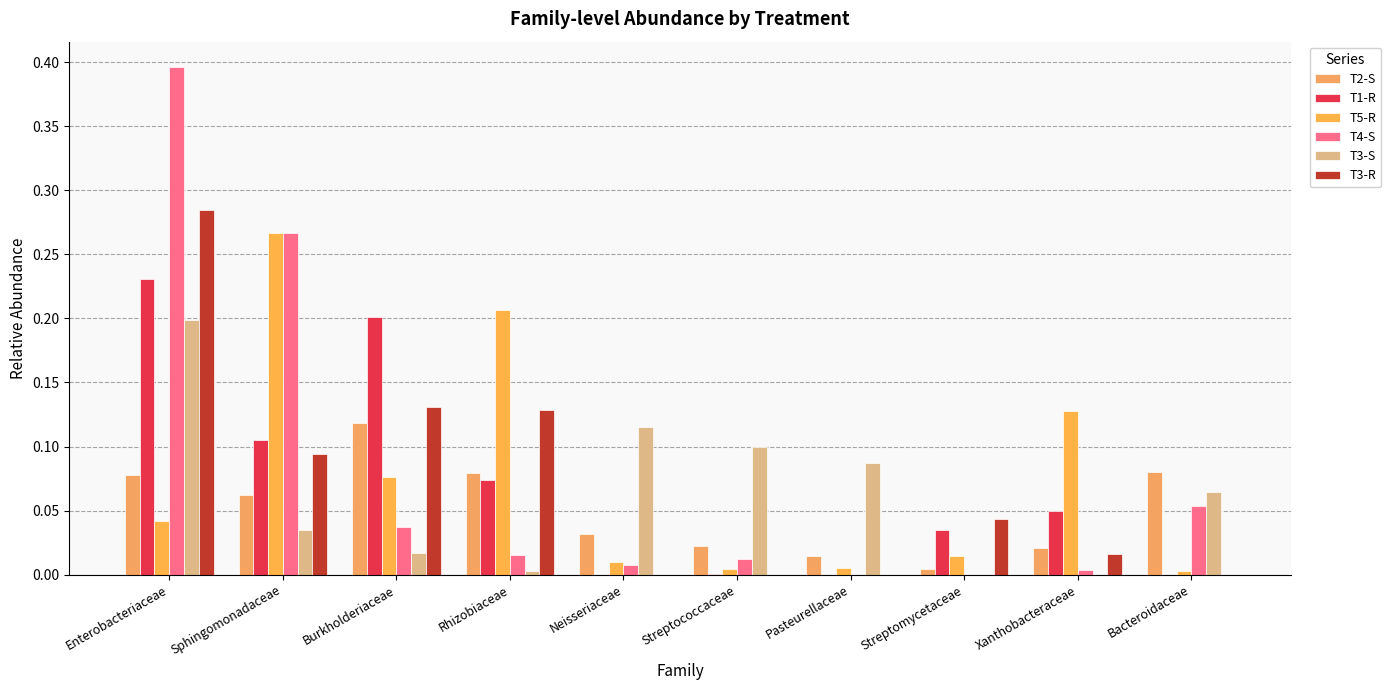

Reading right to left, list all the values displayed in this chart.

T2-S: 0.1	0.0	0.0	0.0	0.0	0.0	0.1	0.1	0.1	0.1
T1-R: 0.0	0.0	0.0	0.0	0.0	0.0	0.1	0.2	0.1	0.2
T5-R: 0.0	0.1	0.0	0.0	0.0	0.0	0.2	0.1	0.3	0.0
T4-S: 0.1	0.0	0.0	0.0	0.0	0.0	0.0	0.0	0.3	0.4
T3-S: 0.1	0.0	0.0	0.1	0.1	0.1	0.0	0.0	0.0	0.2
T3-R: 0.0	0.0	0.0	0.0	0.0	0.0	0.1	0.1	0.1	0.3